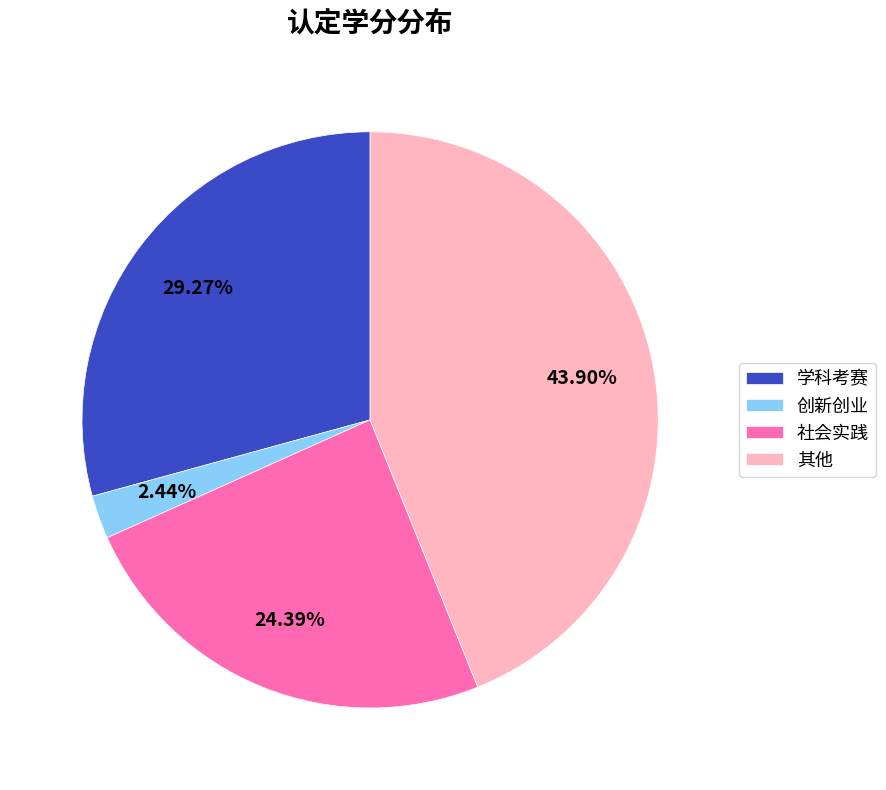

What percentage is the 创新创业 slice, to the nearest percent?

2%